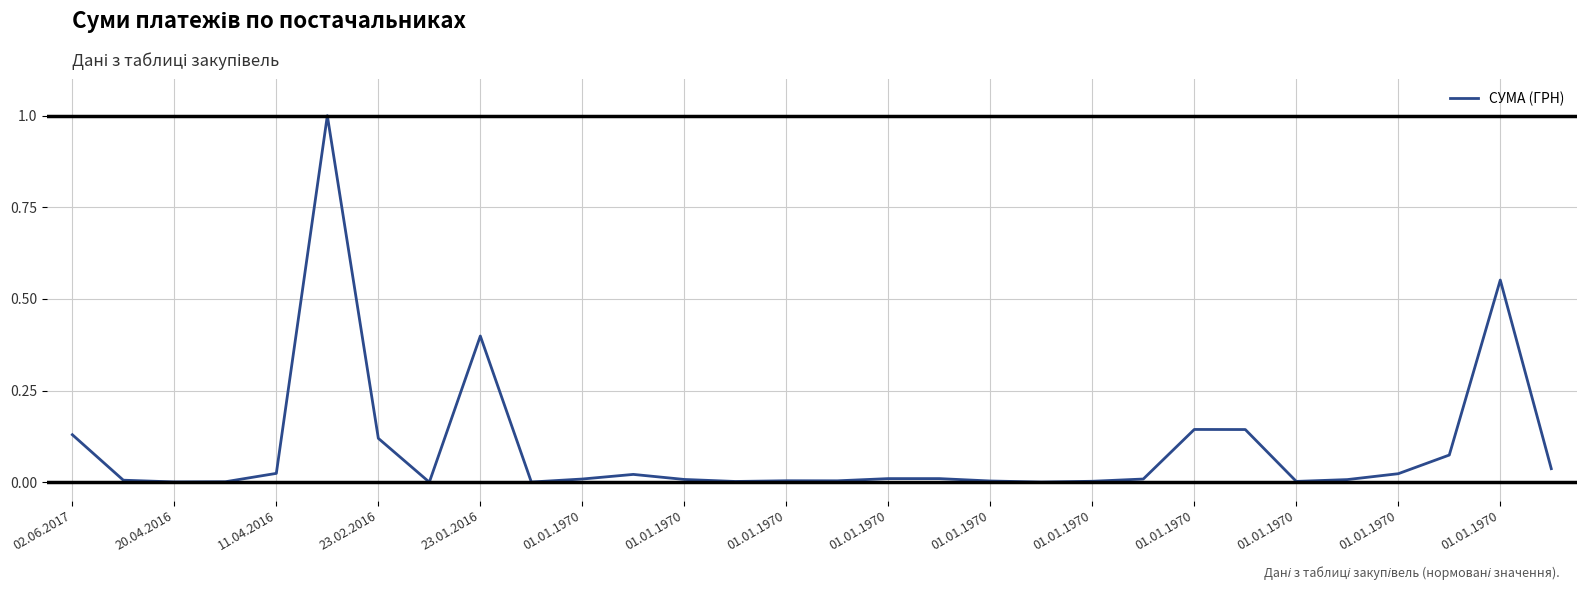

What is the difference between the maximum and minimum values?

1.0